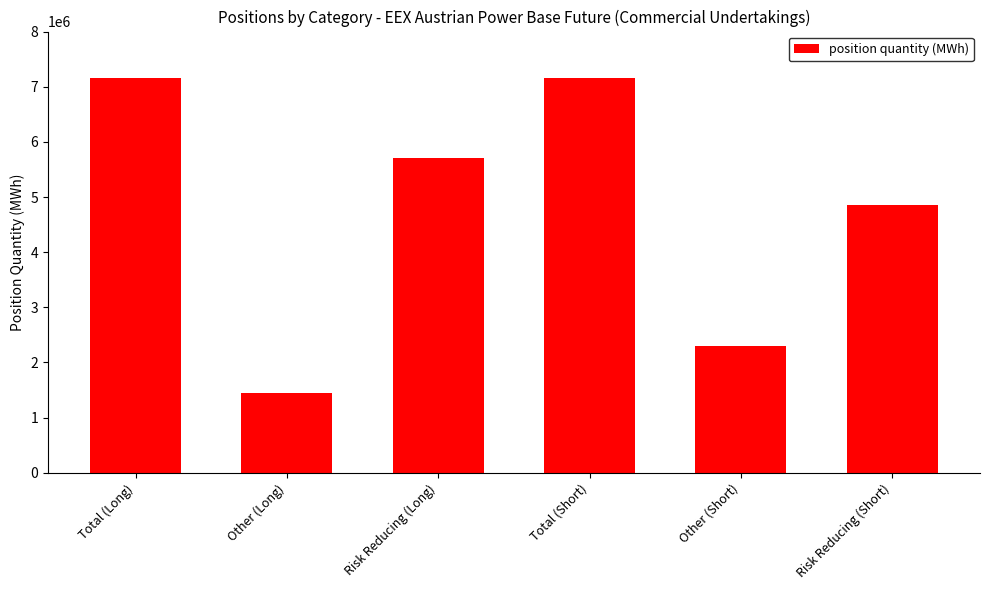

What position from the right is Total (Short)?

3